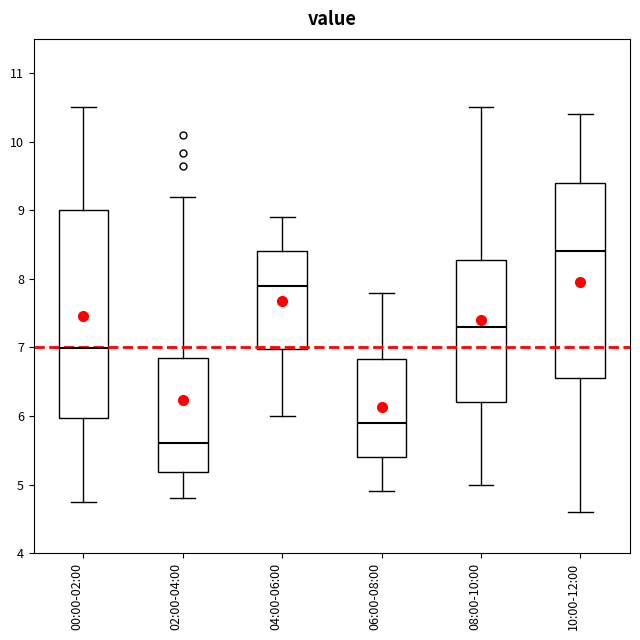

Reading left to right, transcribe this box plot: for each box, give where its median line is, the range the box spans, and where its two whiskers end, as read against the y-axis. The values are not printed on the chart, so give them approximately, as read against the axis.

00:00-02:00: median 7.0, box 6.0 to 9.0, whiskers 4.8 to 10.5
02:00-04:00: median 5.6, box 5.2 to 6.9, whiskers 4.8 to 9.2
04:00-06:00: median 7.9, box 7.0 to 8.4, whiskers 6.0 to 8.9
06:00-08:00: median 5.9, box 5.4 to 6.8, whiskers 4.9 to 7.8
08:00-10:00: median 7.3, box 6.2 to 8.3, whiskers 5.0 to 10.5
10:00-12:00: median 8.4, box 6.6 to 9.4, whiskers 4.6 to 10.4